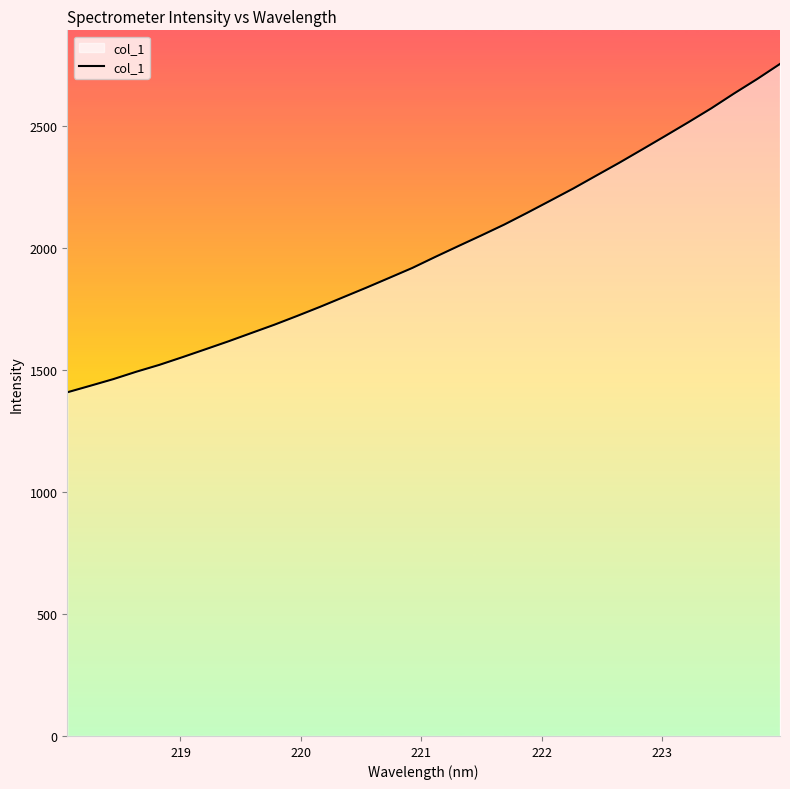

What is the smallest value displayed?

1409.6